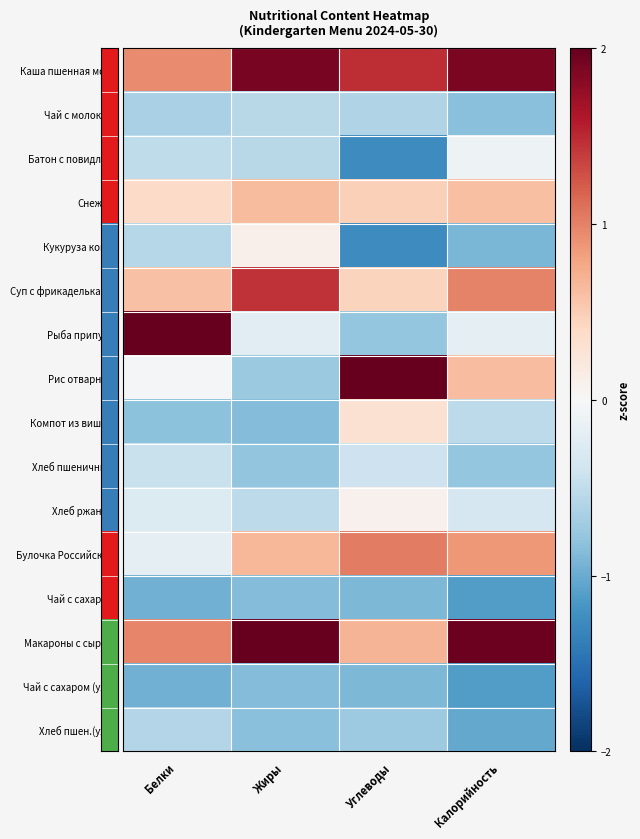

At Жиры, list the series in order from largest to smallest.

Макароны с сыром, Каша пшенная мол., Суп с фрикадельками, Булочка Российская, Снежок, Кукуруза конс., Рыба припущ., Хлеб ржаной, Чай с молоком, Батон с повидлом, Рис отварной, Хлеб пшеничный, Хлеб пшен.(уж.), Компот из вишни, Чай с сахаром, Чай с сахаром (уж.)